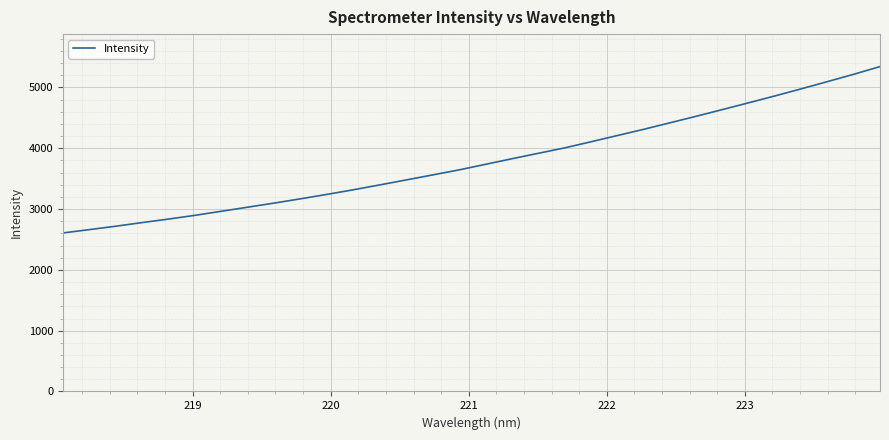

How many values are below 3733?

16